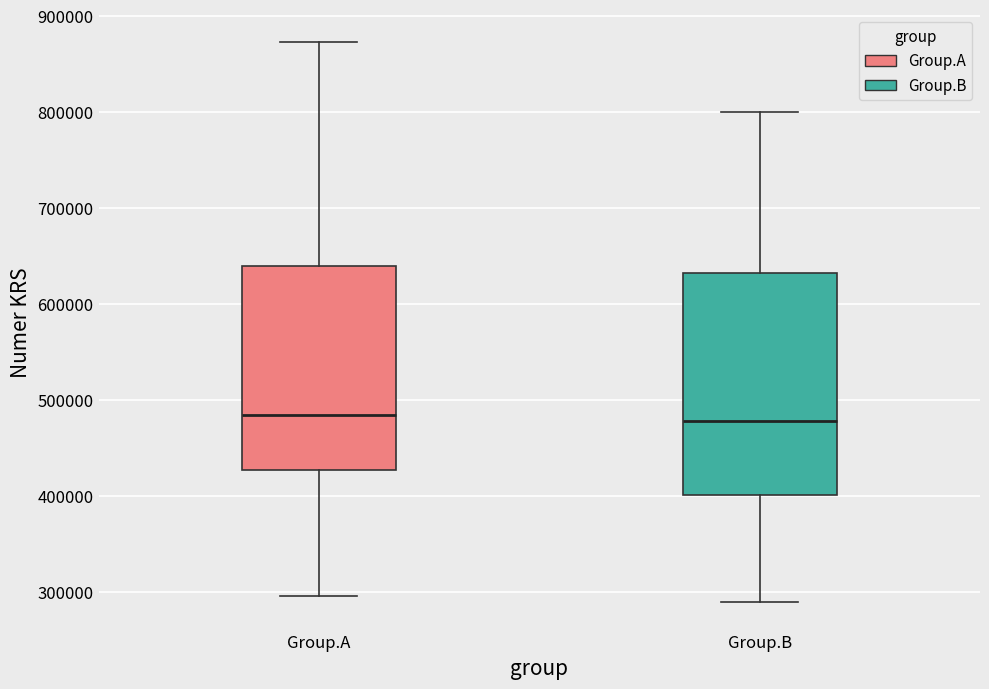

Where is the upper edge of the box for Group.A on the y-axis? The values are not printed on the chart, so give them approximately, as read against the axis.

640000